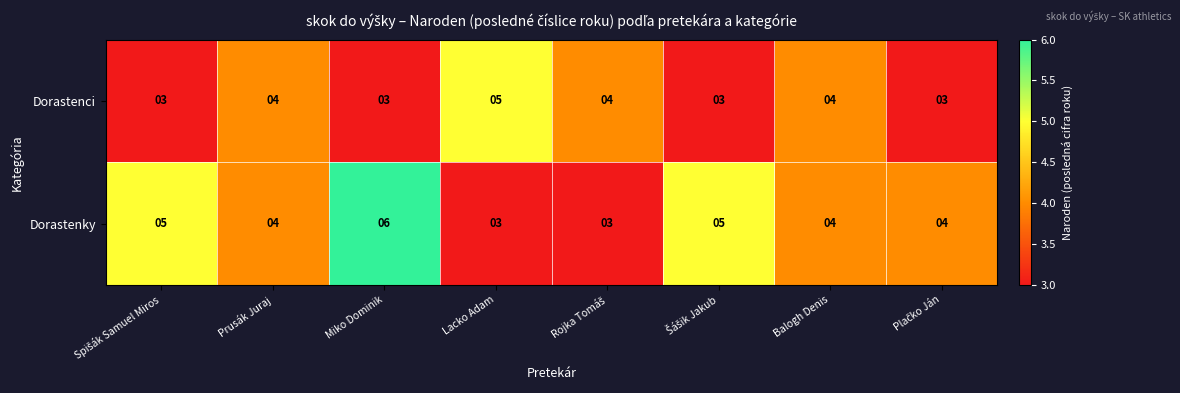

How many categories are shown in the chart?

8